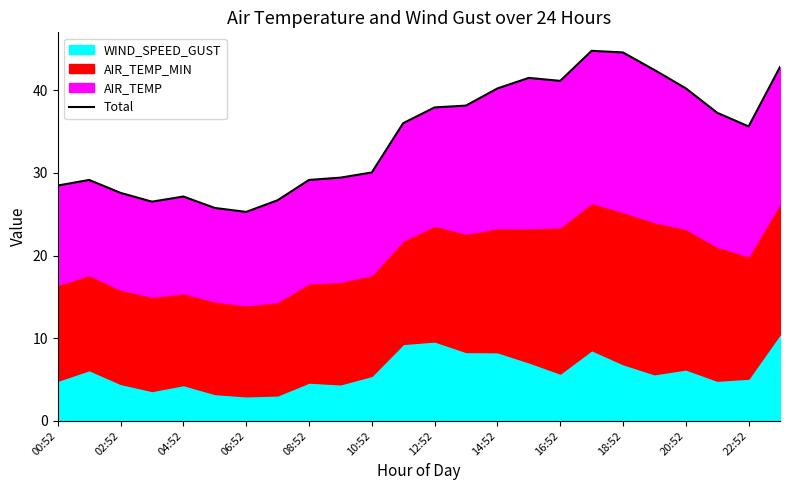

What is the minimum value shown in the chart?

25.3